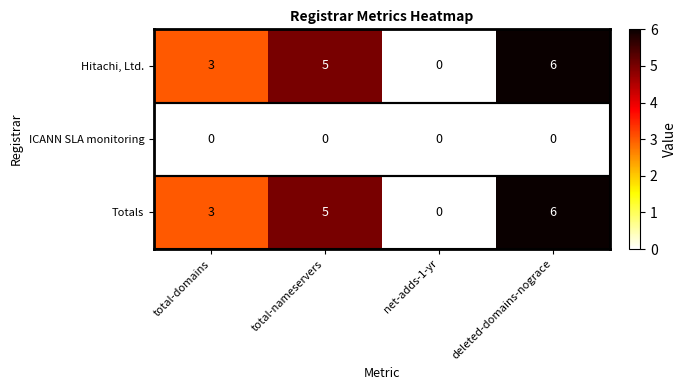

How many data points in Hitachi, Ltd. are less than 5?

2